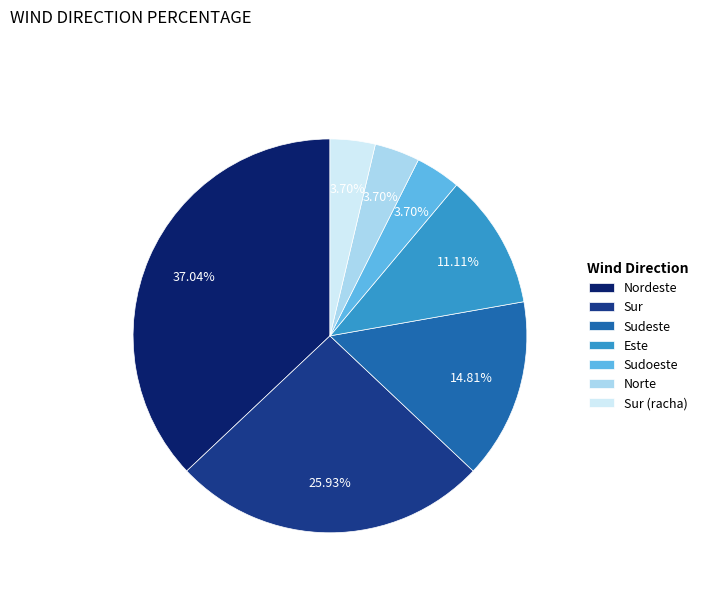

To the nearest percent, what is the average slice percentage?

14%